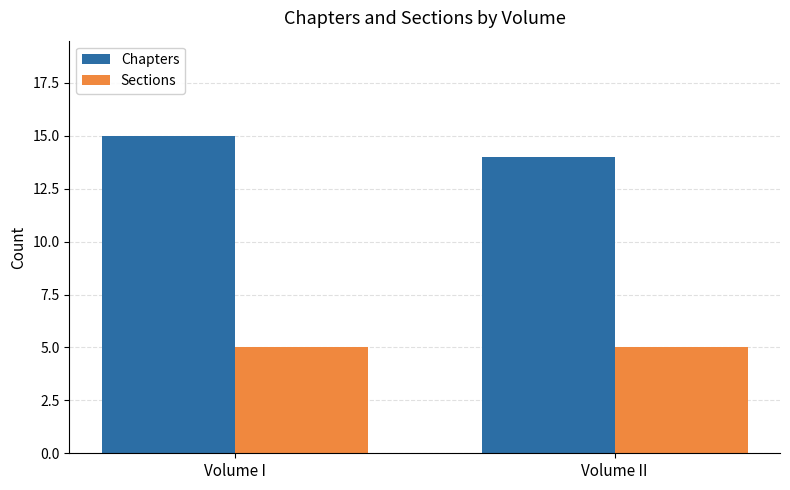

How many groups of bars are there?

2